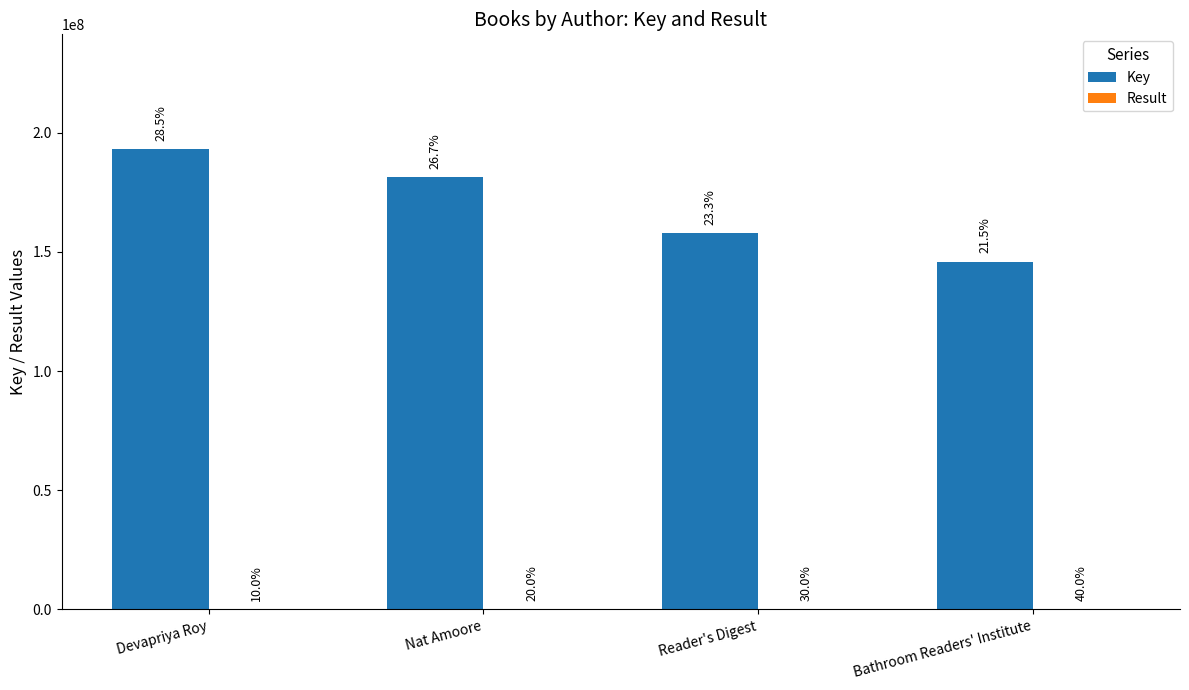

What is the total value across all series at Nat Amoore?

181422797